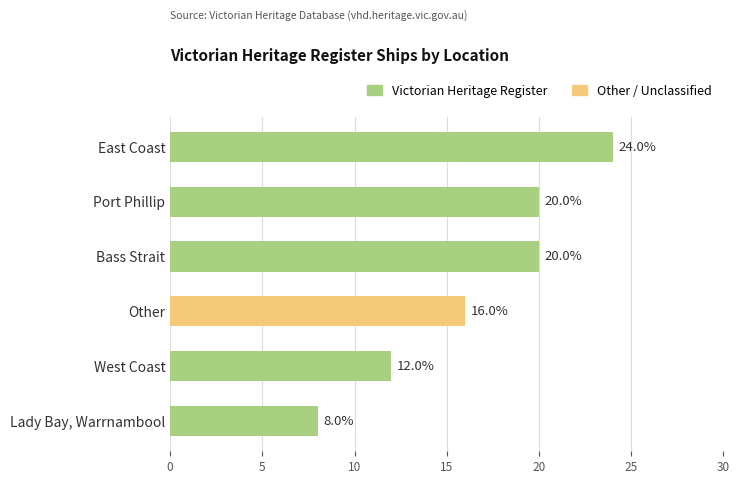

Where is the data nearest to the value 16?

Other